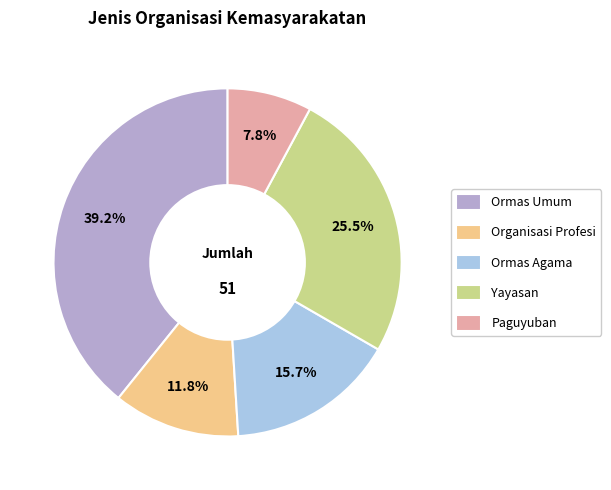

Is Organisasi Profesi the majority of the pie?

No